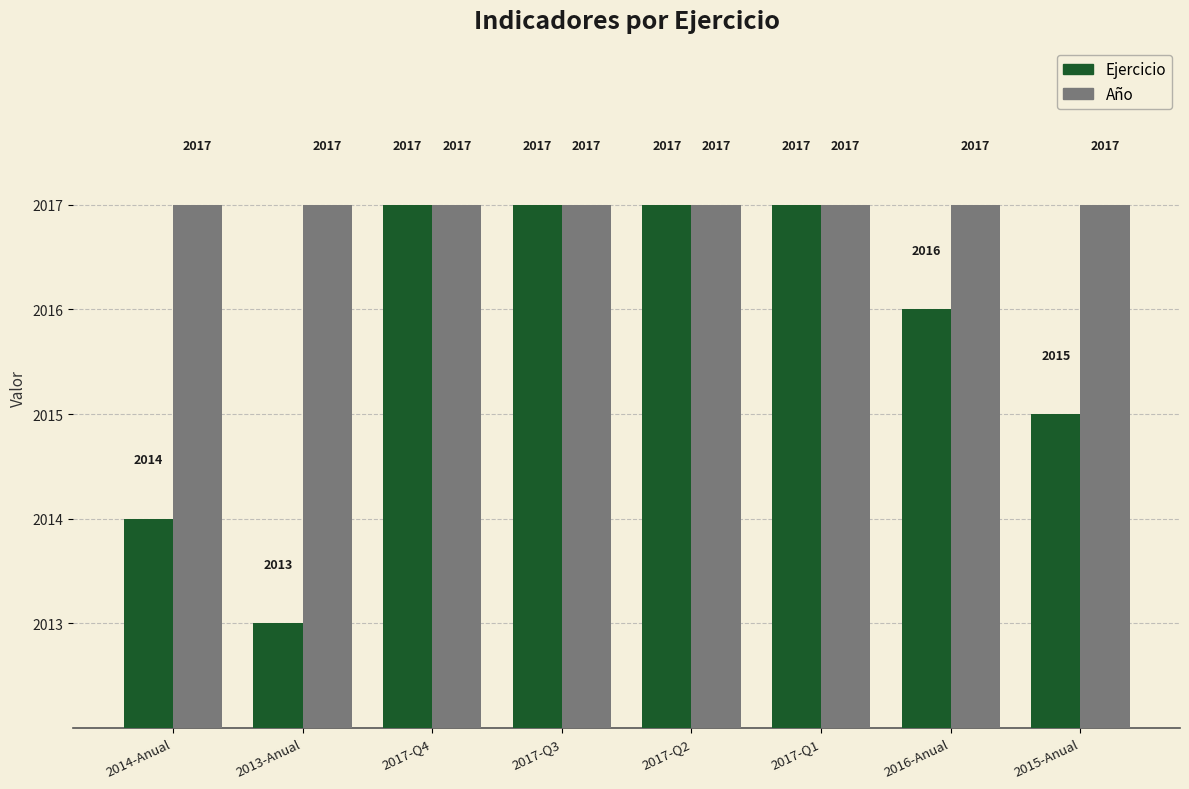

What is the lowest value of the Ejercicio series?

2013